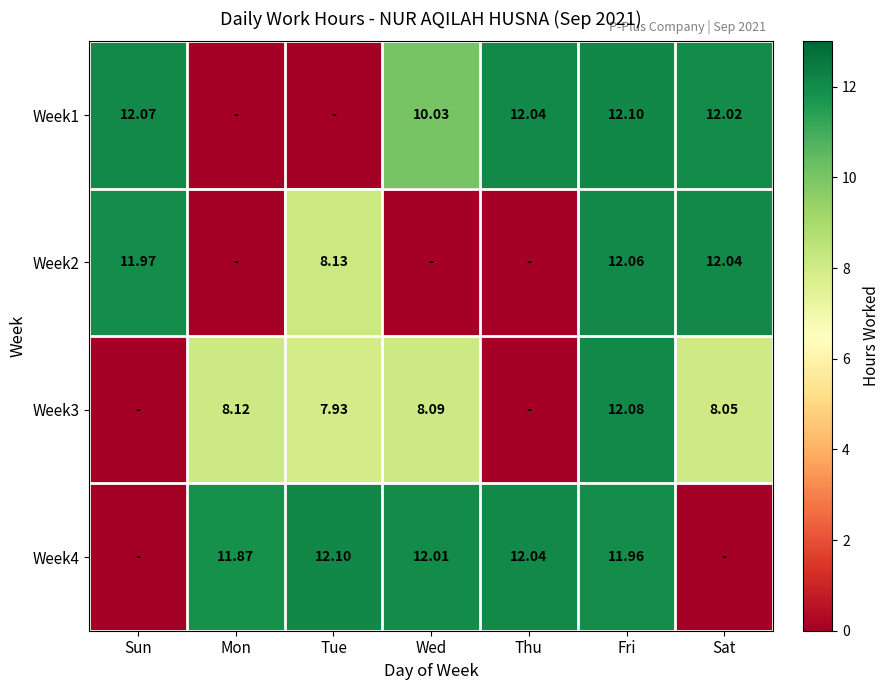

Rank the series by their maximum value, from lowest to highest.

Week2, Week3, Week1, Week4